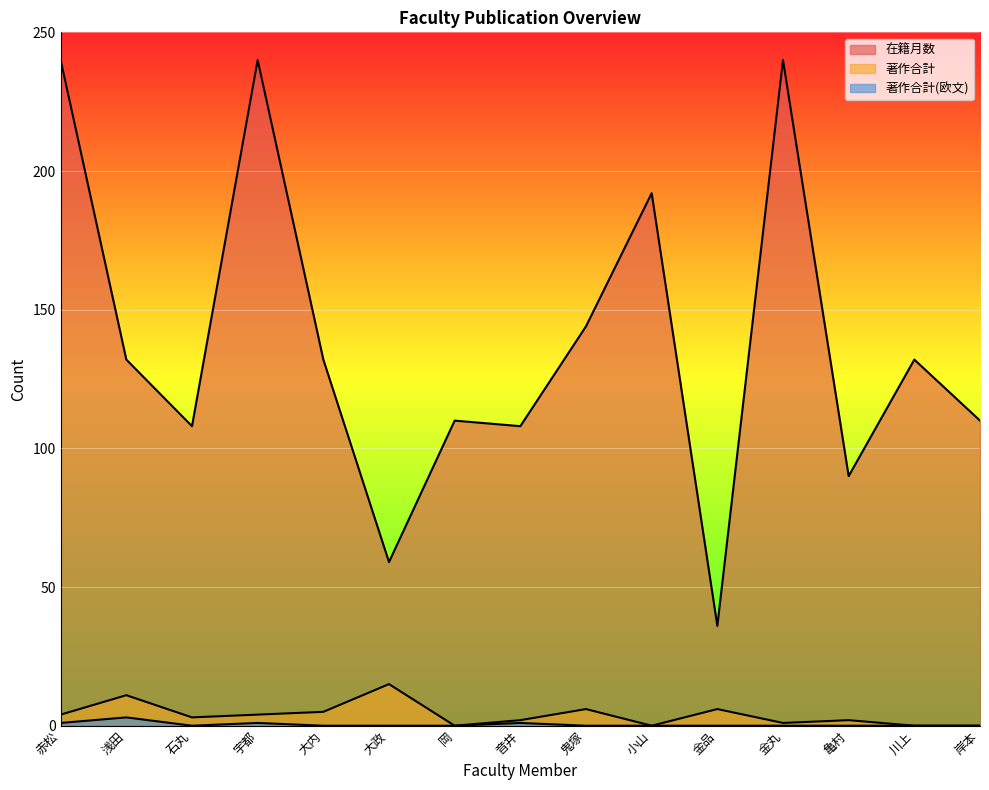

At which label is 著作合計 closest to 7?

鬼塚